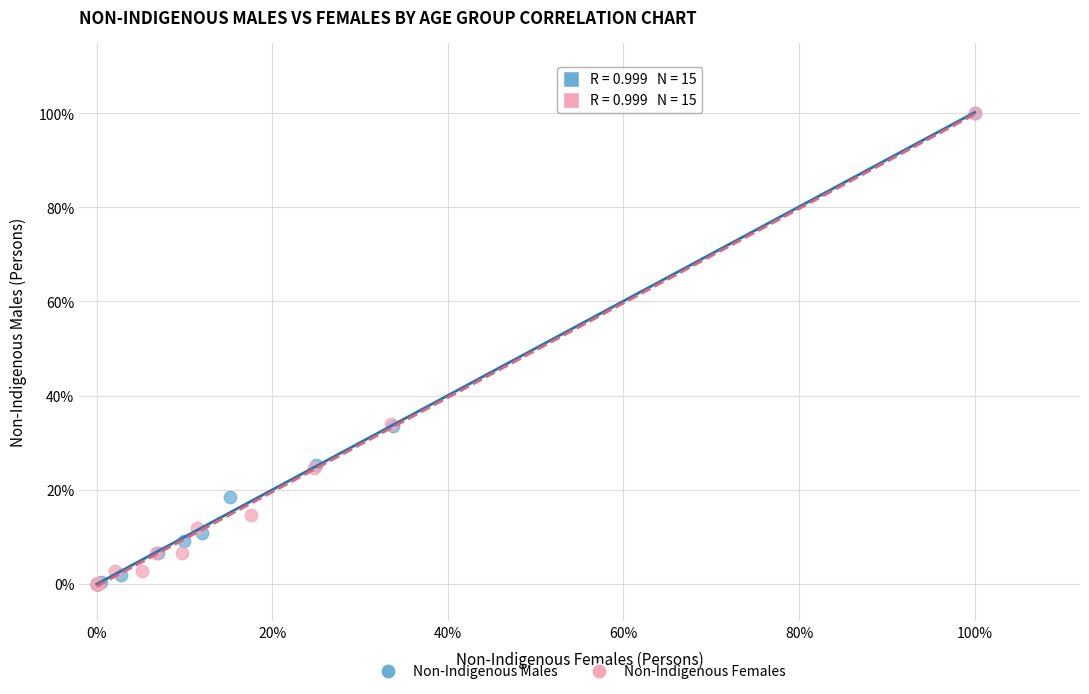

What are all the series names shown in the legend?

Non-Indigenous Males, Non-Indigenous Females